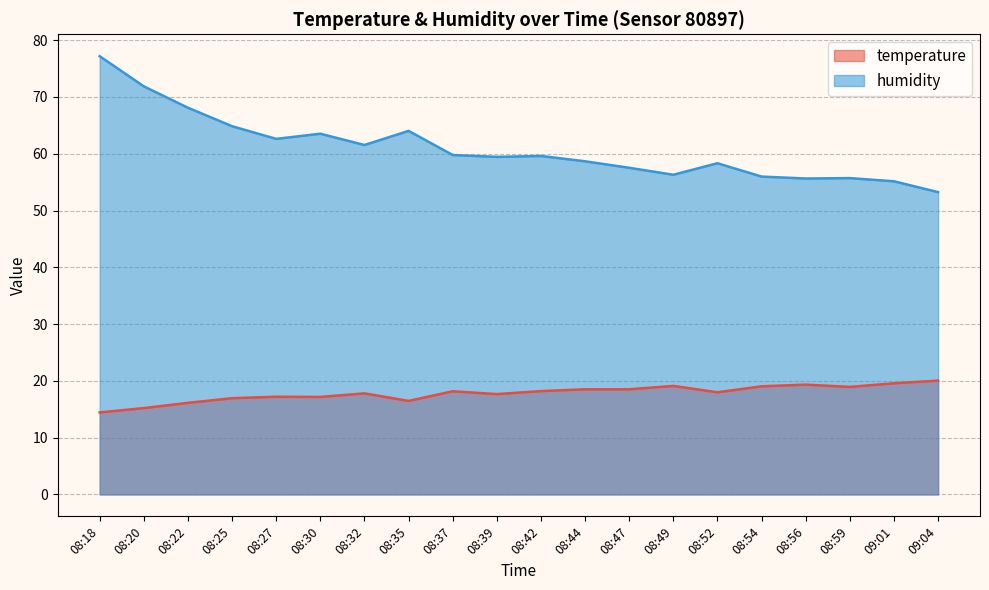

Reading left to right, transcribe all the data shown in this chart.

temperature: 08:18=14.4	08:20=15.2	08:22=16.1	08:25=16.9	08:27=17.2	08:30=17.2	08:32=17.8	08:35=16.5	08:37=18.2	08:39=17.7	08:42=18.2	08:44=18.5	08:47=18.5	08:49=19.1	08:52=18.0	08:54=19.0	08:56=19.3	08:59=18.9	09:01=19.6	09:04=20.0
humidity: 08:18=77.2	08:20=71.9	08:22=68.1	08:25=64.8	08:27=62.6	08:30=63.5	08:32=61.5	08:35=64.0	08:37=59.8	08:39=59.5	08:42=59.6	08:44=58.7	08:47=57.5	08:49=56.3	08:52=58.3	08:54=56.0	08:56=55.6	08:59=55.7	09:01=55.1	09:04=53.2